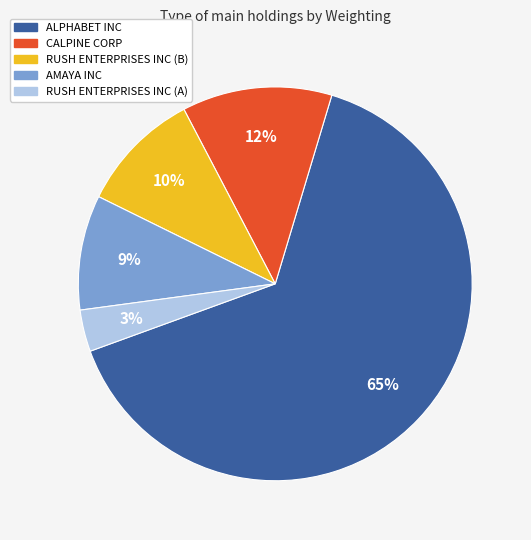

Is it true that RUSH ENTERPRISES INC (B) is 10% of the pie?

True